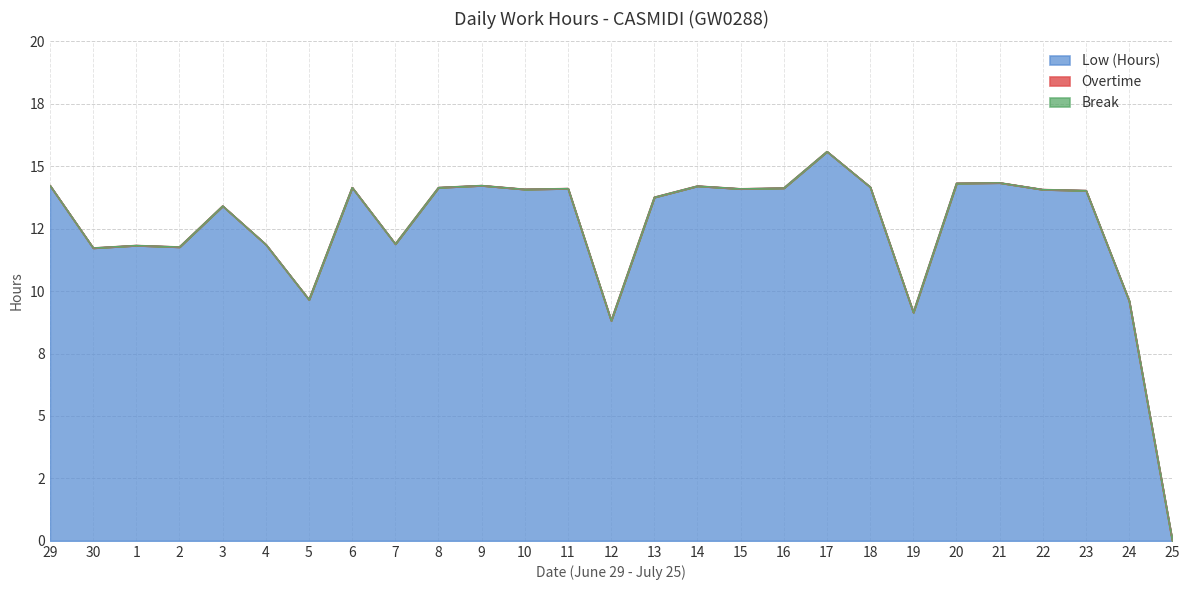

How many lines are shown in the chart?

3